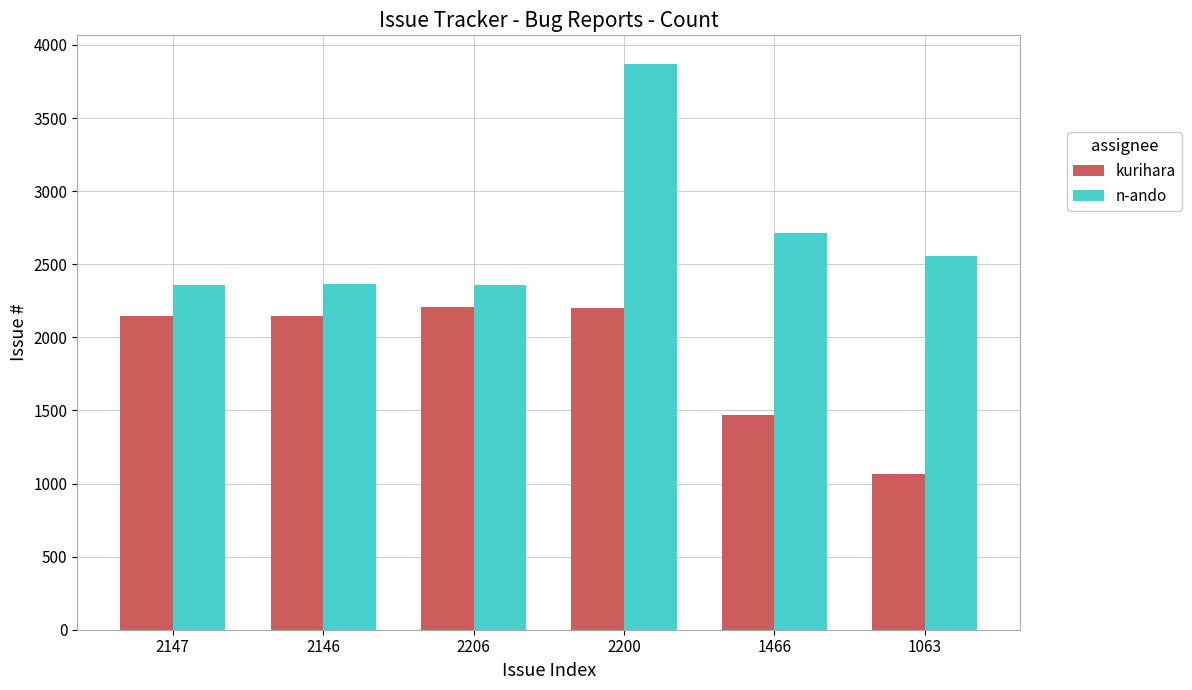

The value of kurihara at 2147 is 2147. True or false?

True